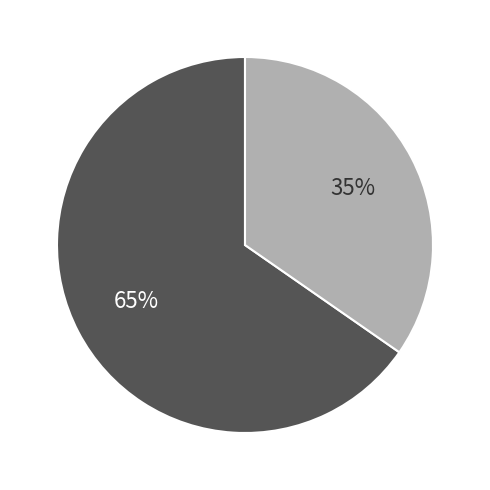

Does any single category account for the majority?

Yes